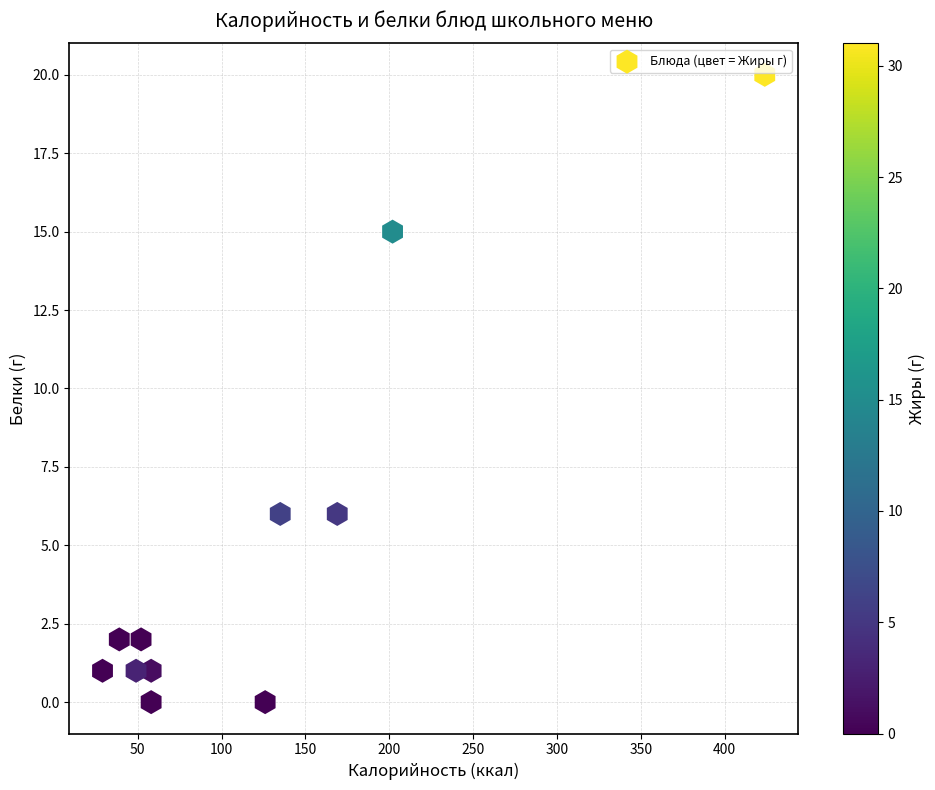

What is the average Y value?

5